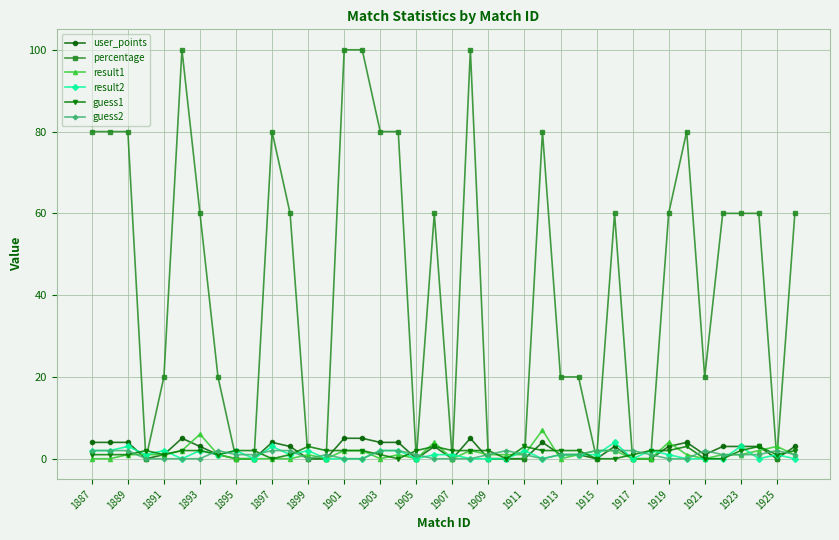

True or false: guess1 and user_points cross at least once.

True